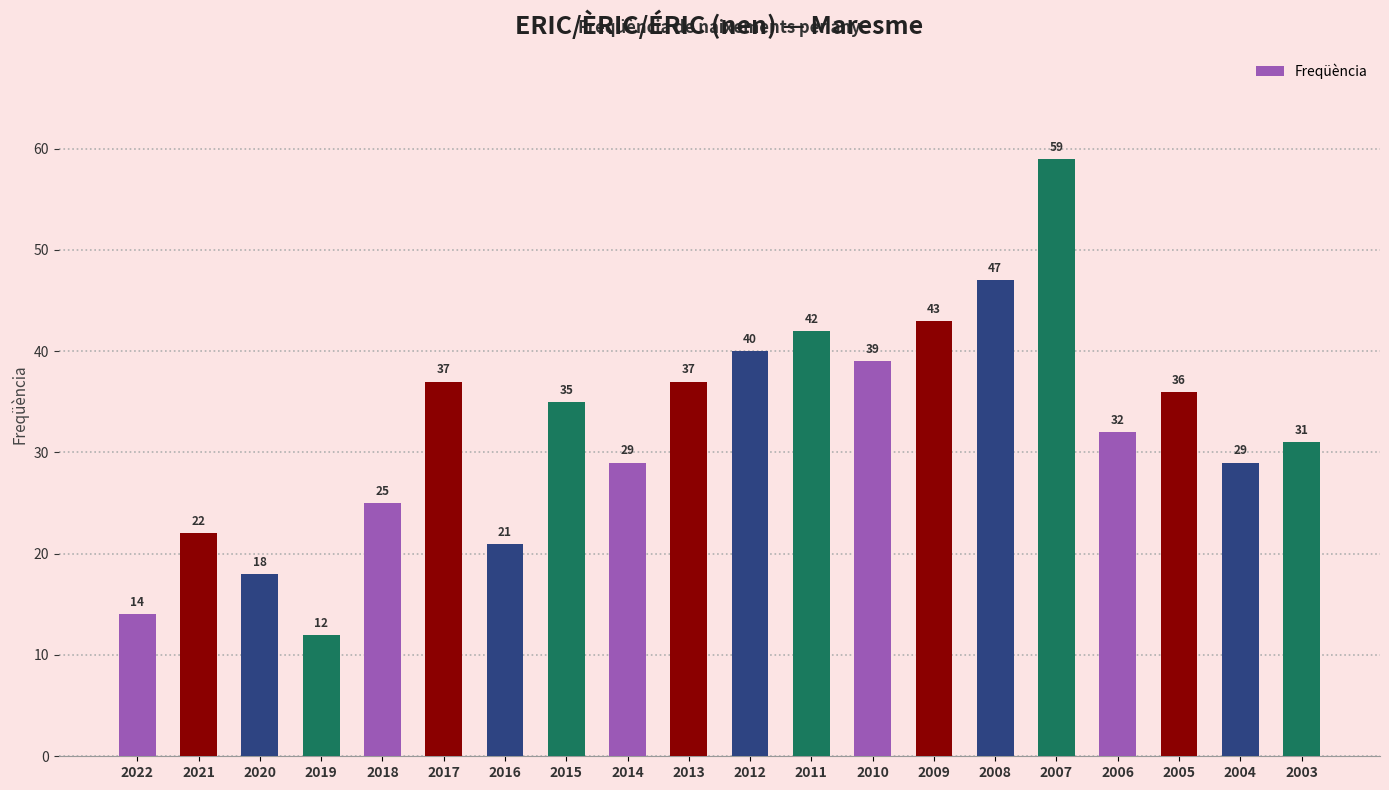

Is it true that the value at 2013 is 37?

True